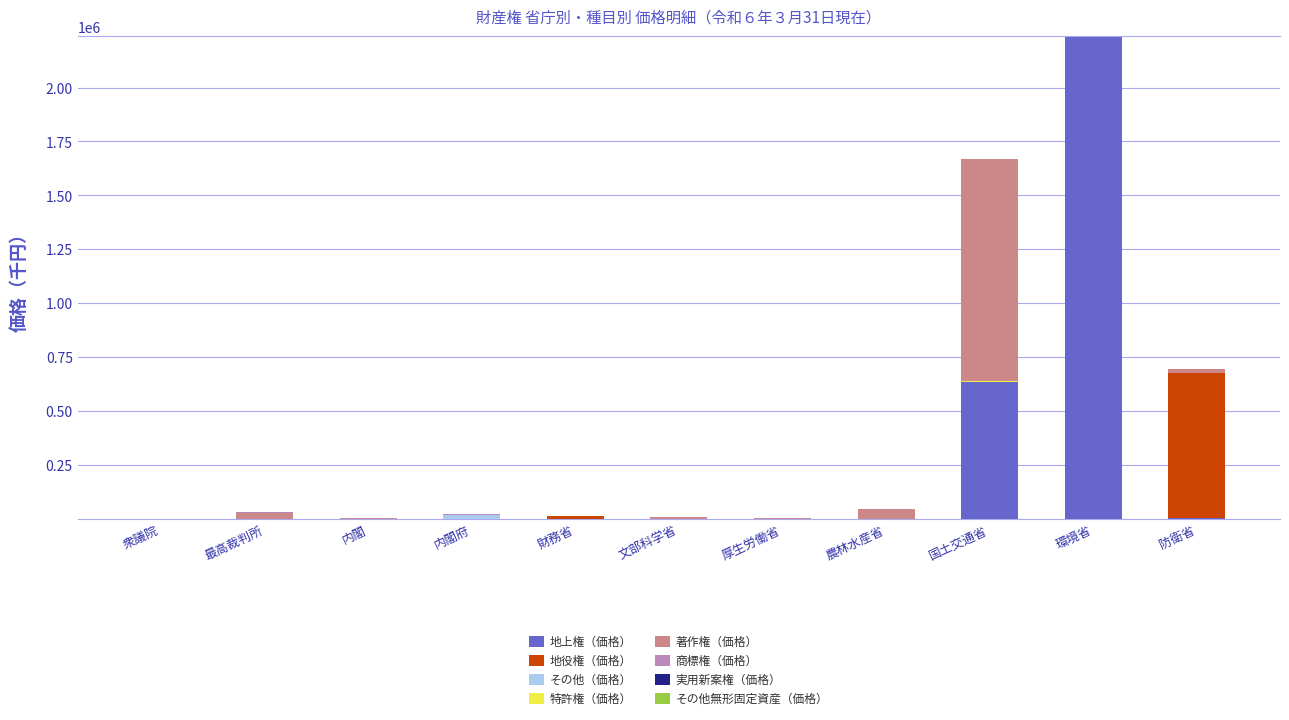

Which category has the highest value in the 地上権（価格） series?

環境省